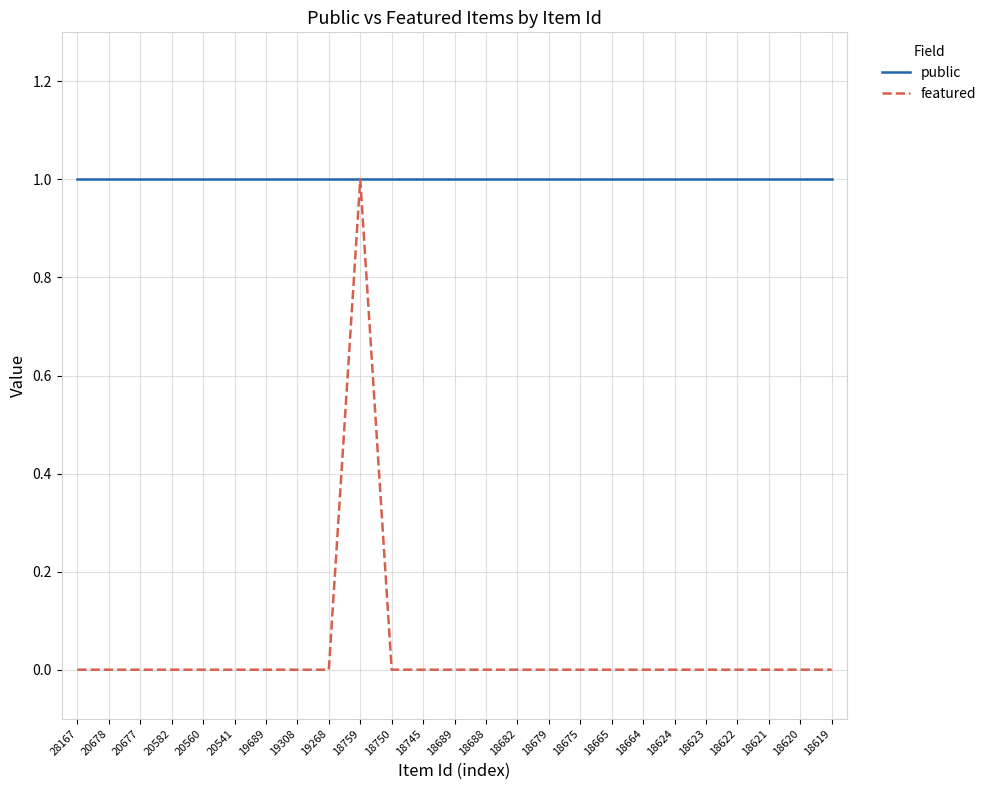

What is the maximum value for public?

1